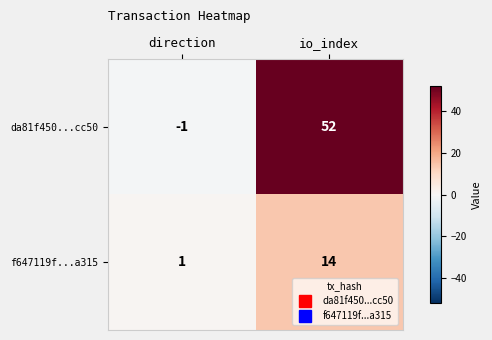

Reading left to right, what are all the values shown in this chart?

da81f450...cc50: -1	52
f647119f...a315: 1	14